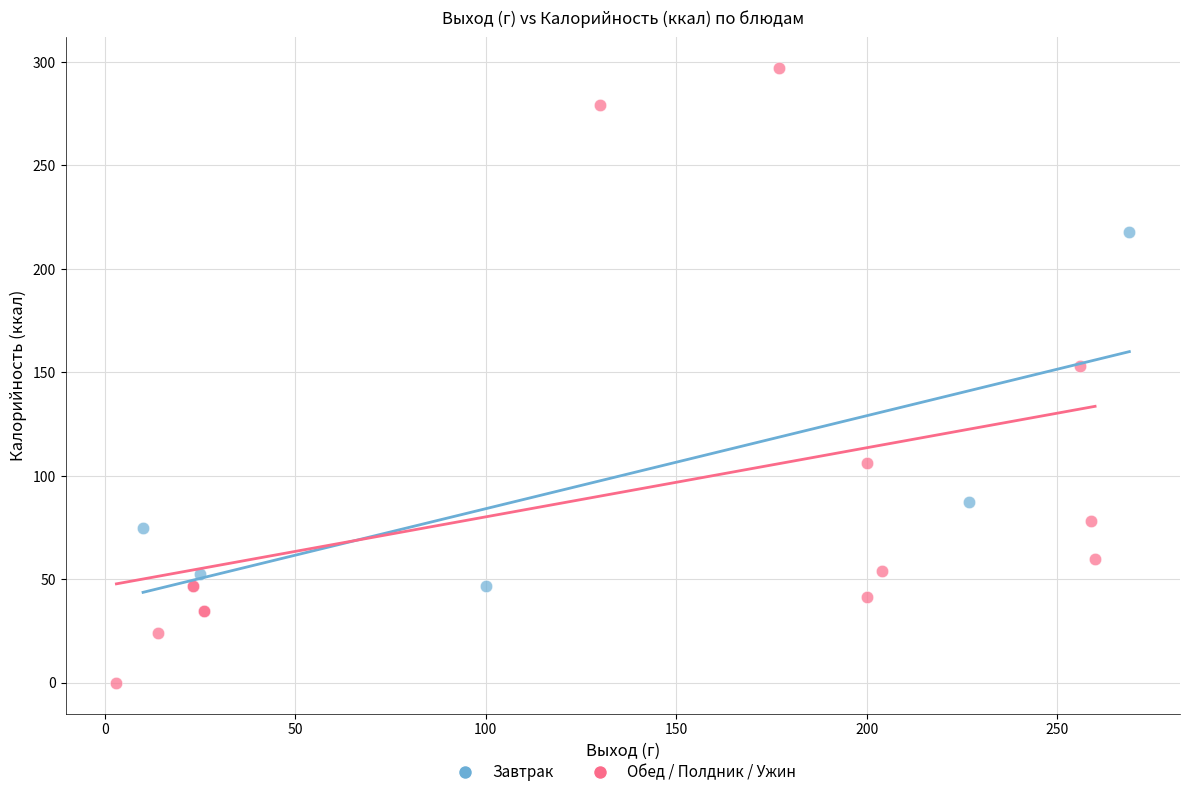

What are all the series names shown in the legend?

Завтрак, Обед / Полдник / Ужин